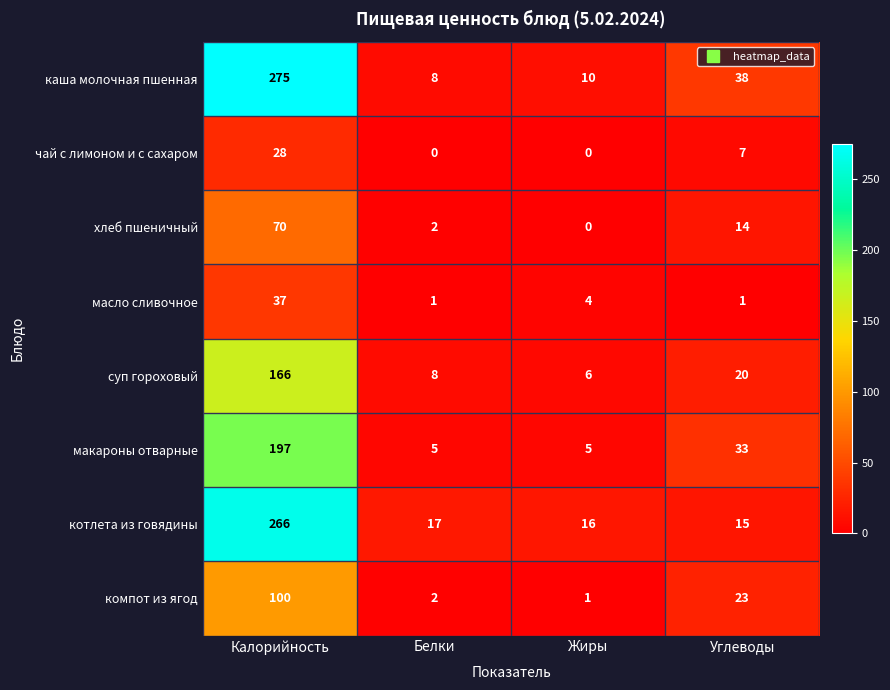

At which label does масло сливочное first exceed 4?

Калорийность